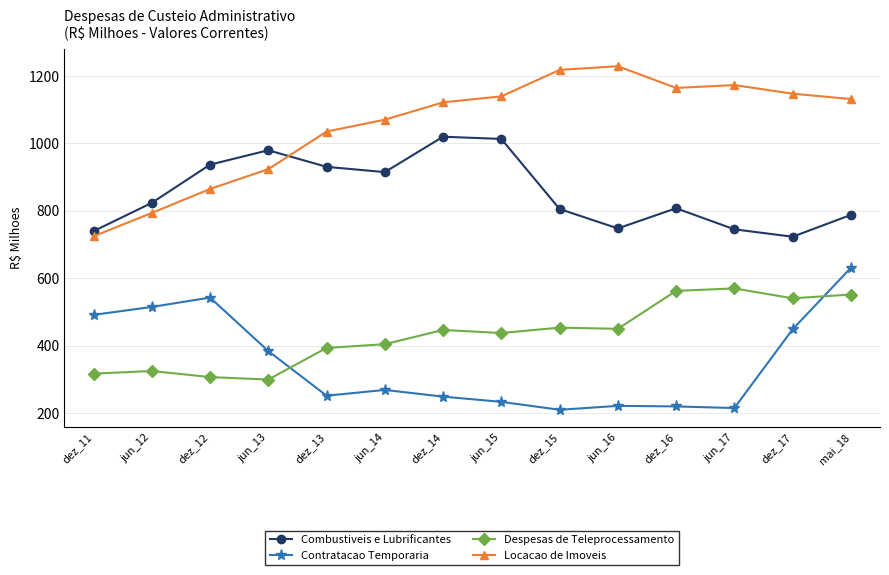

What is the approximate value of Combustiveis e Lubrificantes at dez_12?

936.9